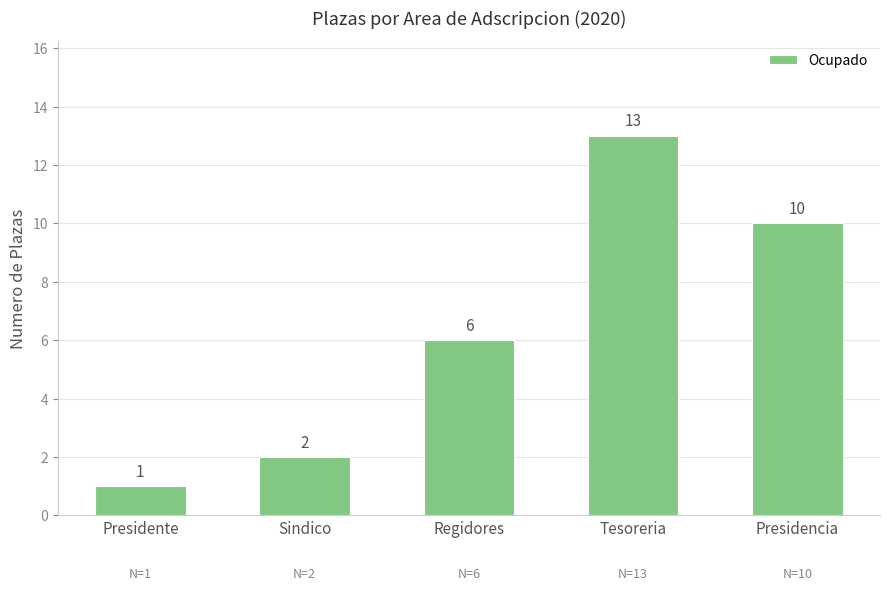

What is the label of the 1st bar from the left?

Presidente